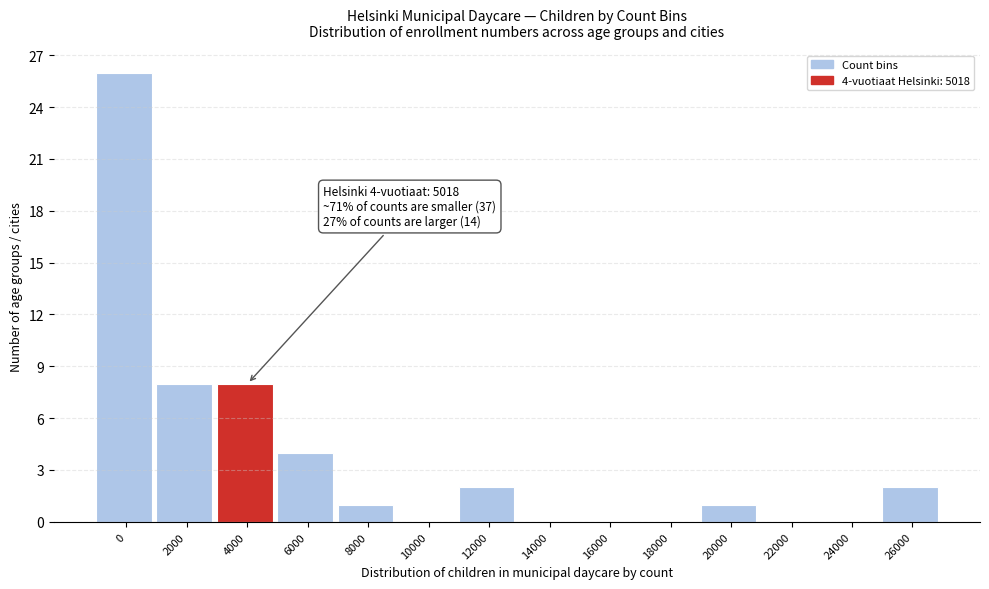

Reading right to left, list all the values displayed in this chart.

26000=2	24000=0	22000=0	20000=1	18000=0	16000=0	14000=0	12000=2	10000=0	8000=1	6000=4	4000=8	2000=8	0=26